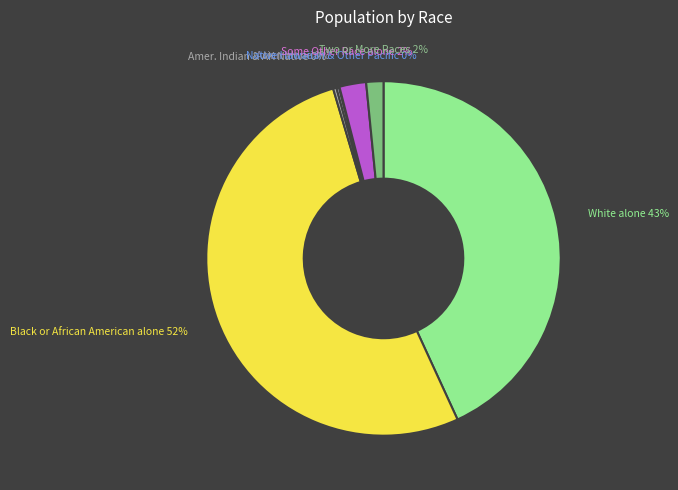

Does Black or African American alone account for over 50% of the chart?

Yes